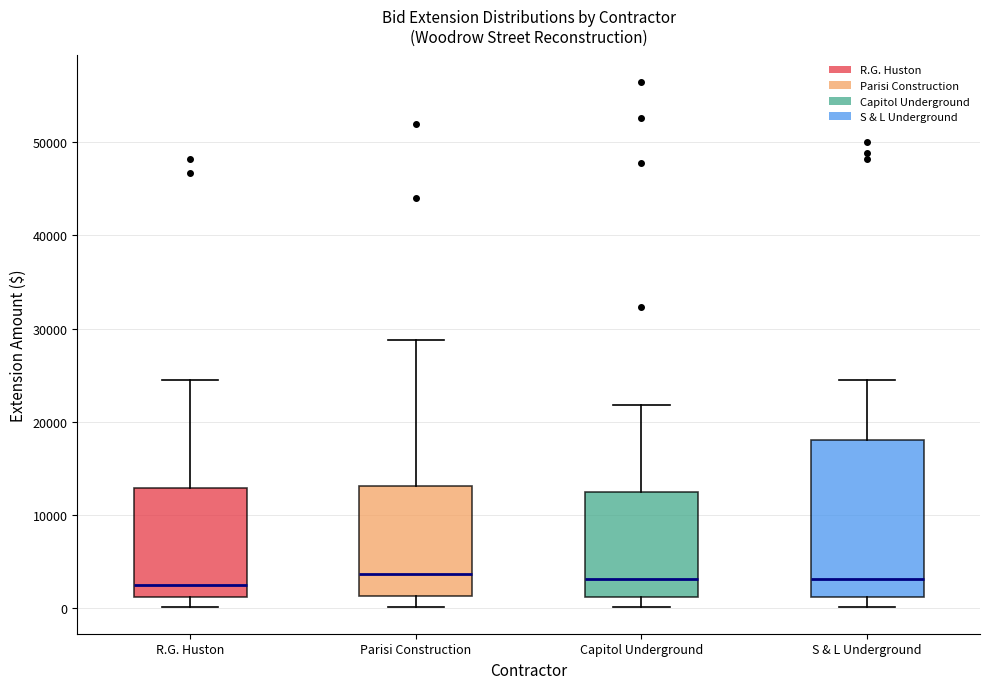

Comparing the boxes themselves (not the whiskers), which one is the tallest?

S & L Underground